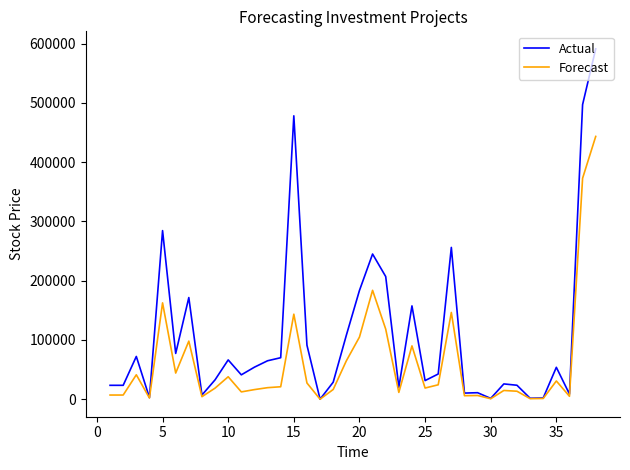

What is the maximum value shown in the chart?

591257